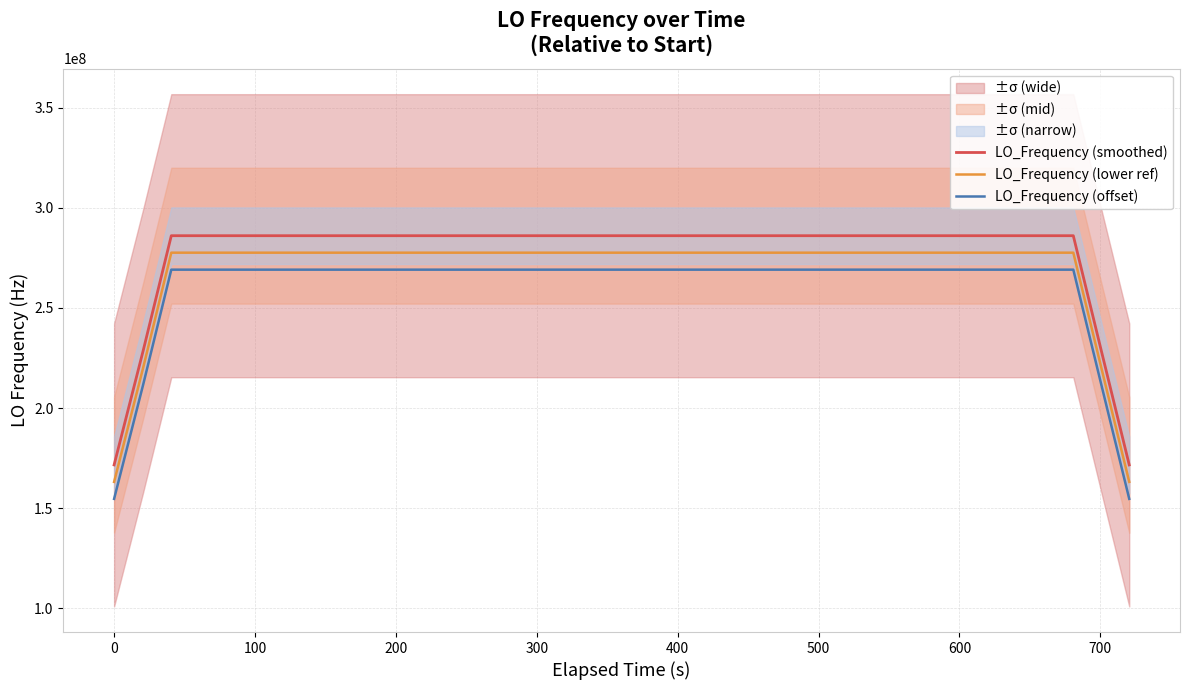

What is the minimum value for LO_Frequency (smoothed)?

171628198.8